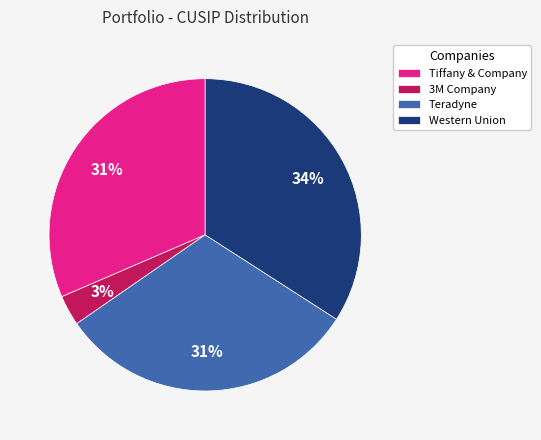

True or false: 3M Company accounts for 3% of the total.

True